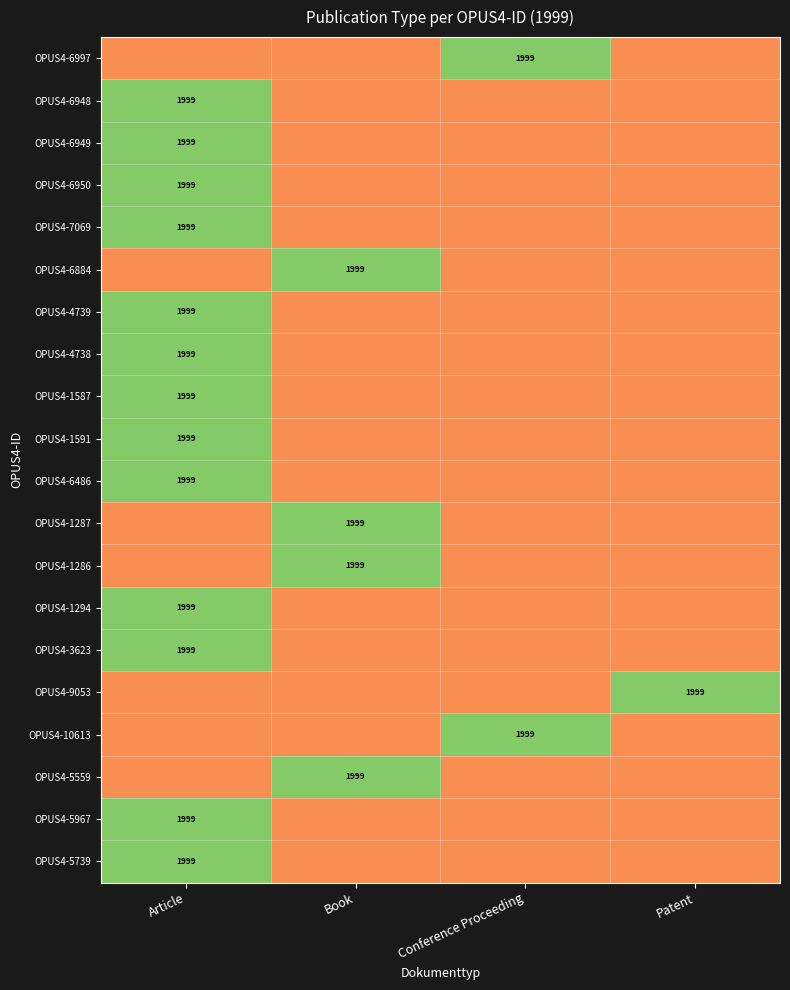

At how many categories does at least one series exceed 0?

4